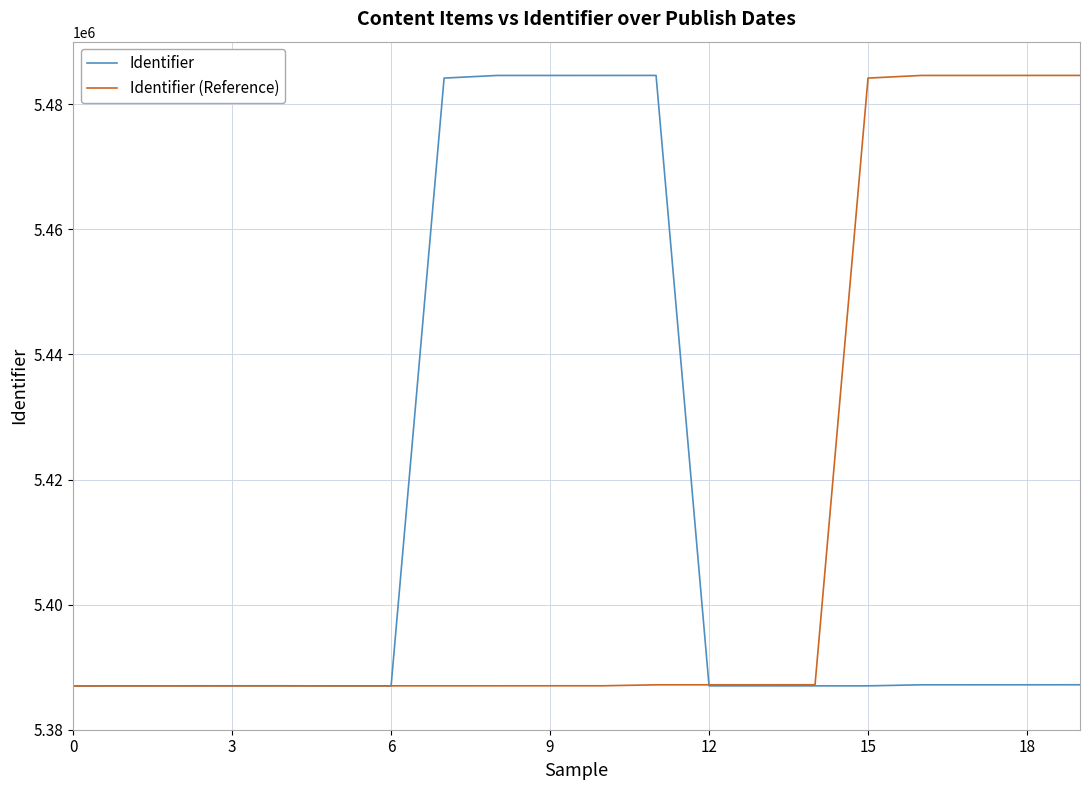

What is the smallest value displayed?

5386996